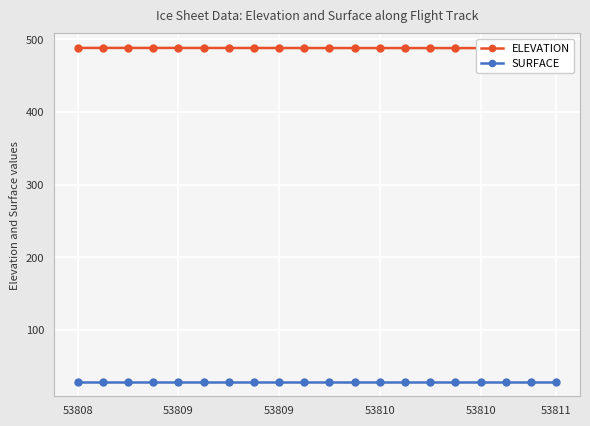

What is the value of the ELEVATION point at the 8th from the left?

488.0